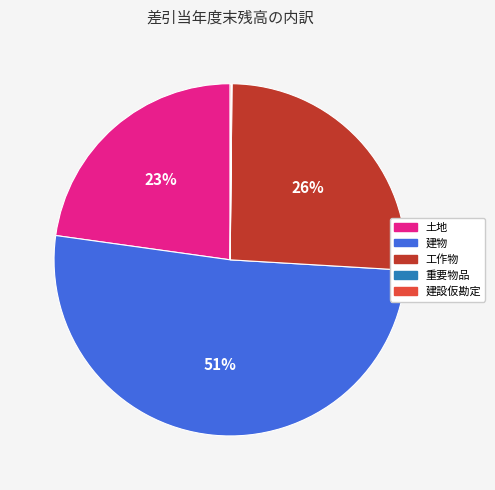

Which category has the biggest portion of the pie?

建物